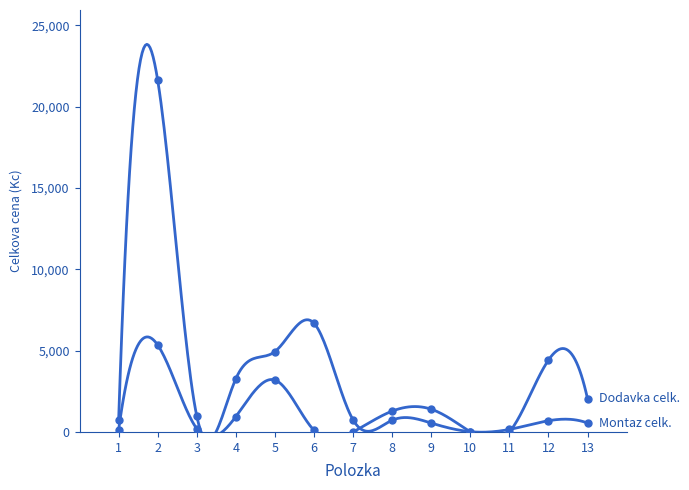

How many lines are shown in the chart?

2